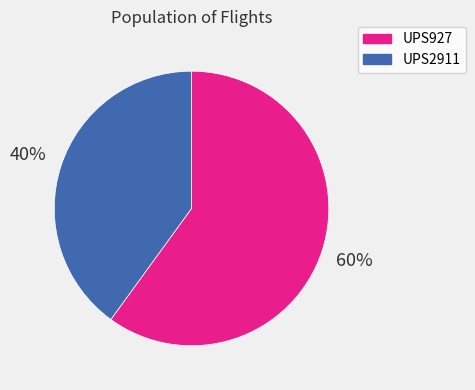

Is it true that UPS927 is 60% of the pie?

True